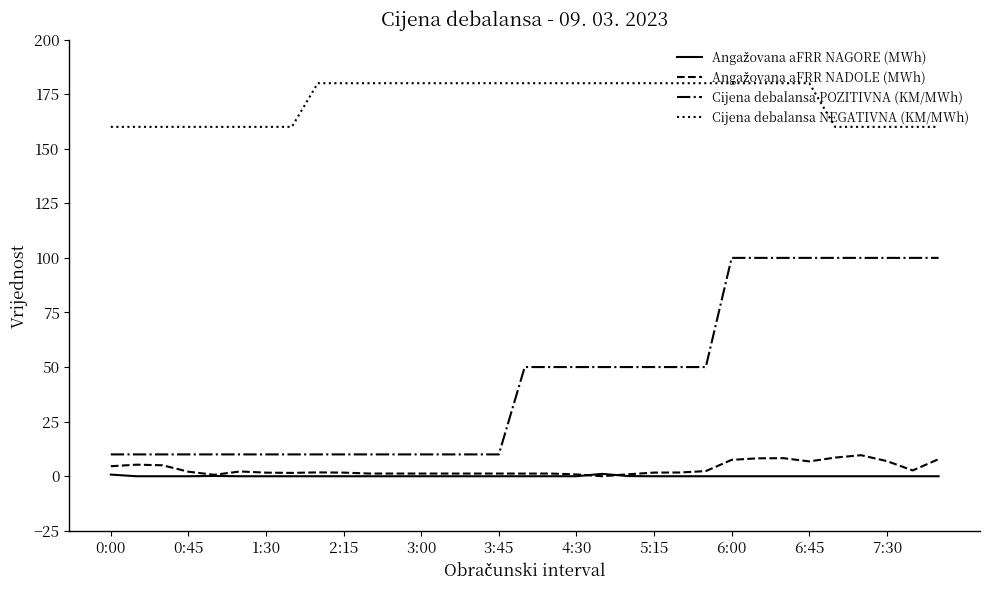

What is the difference between the maximum and minimum values in the Cijena debalansa POZITIVNA (KM/MWh) series?

90.0